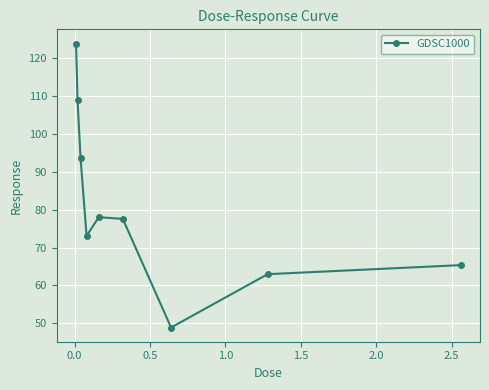

What is the sum of all values?

732.2